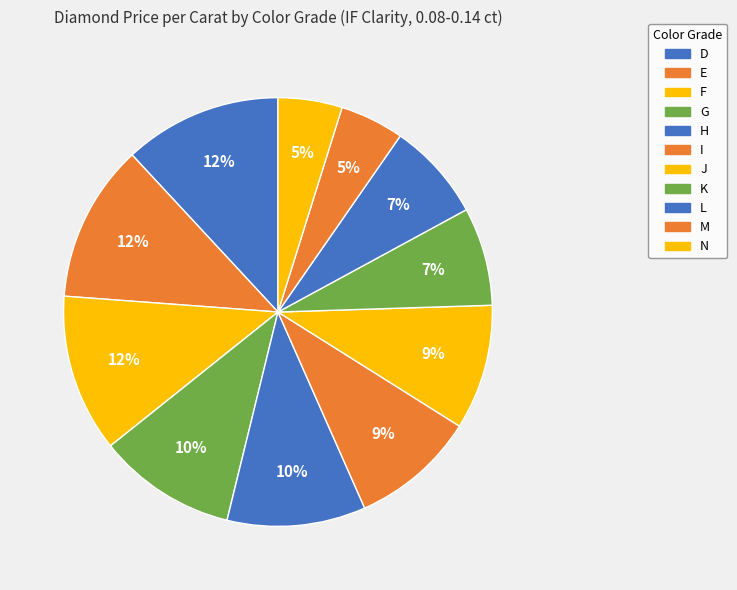

What percentage is the G slice, to the nearest percent?

10%